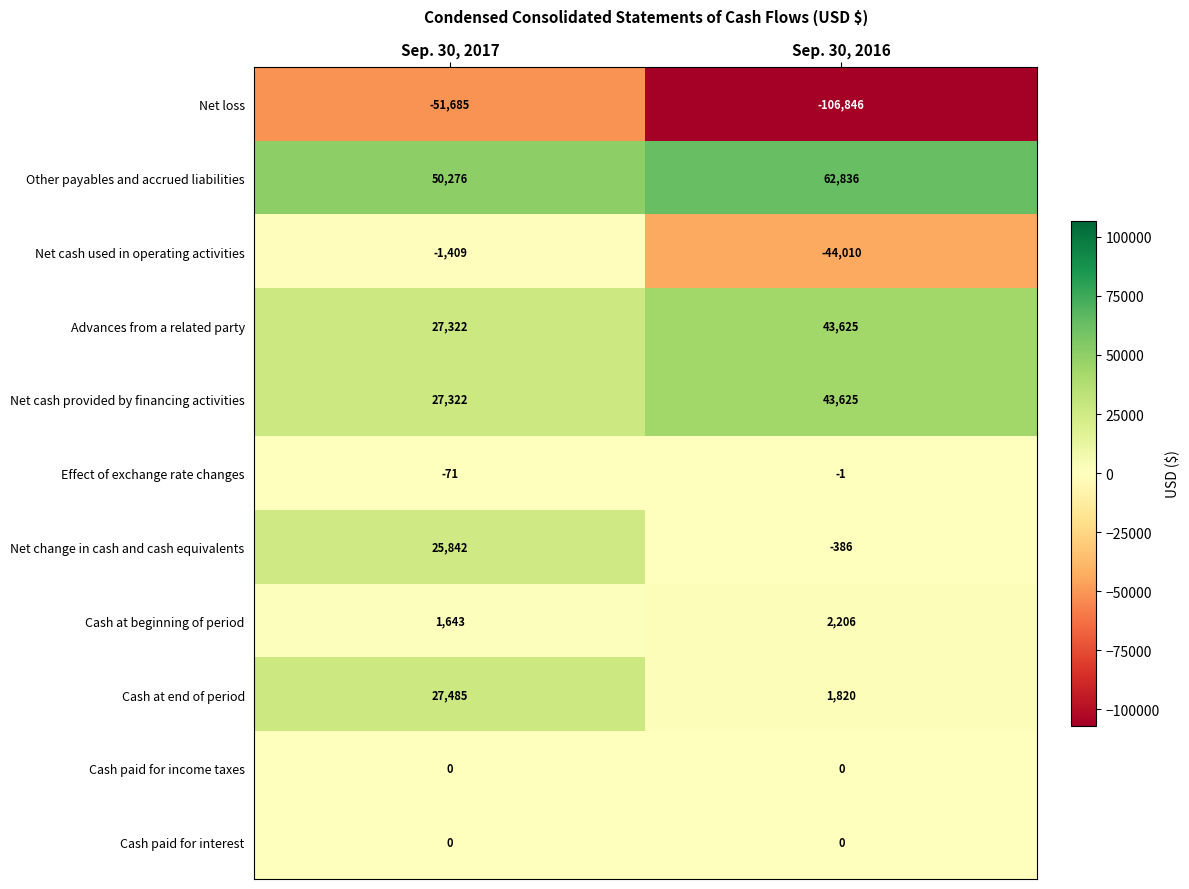

Which series has the largest total across all categories?

Other payables and accrued liabilities